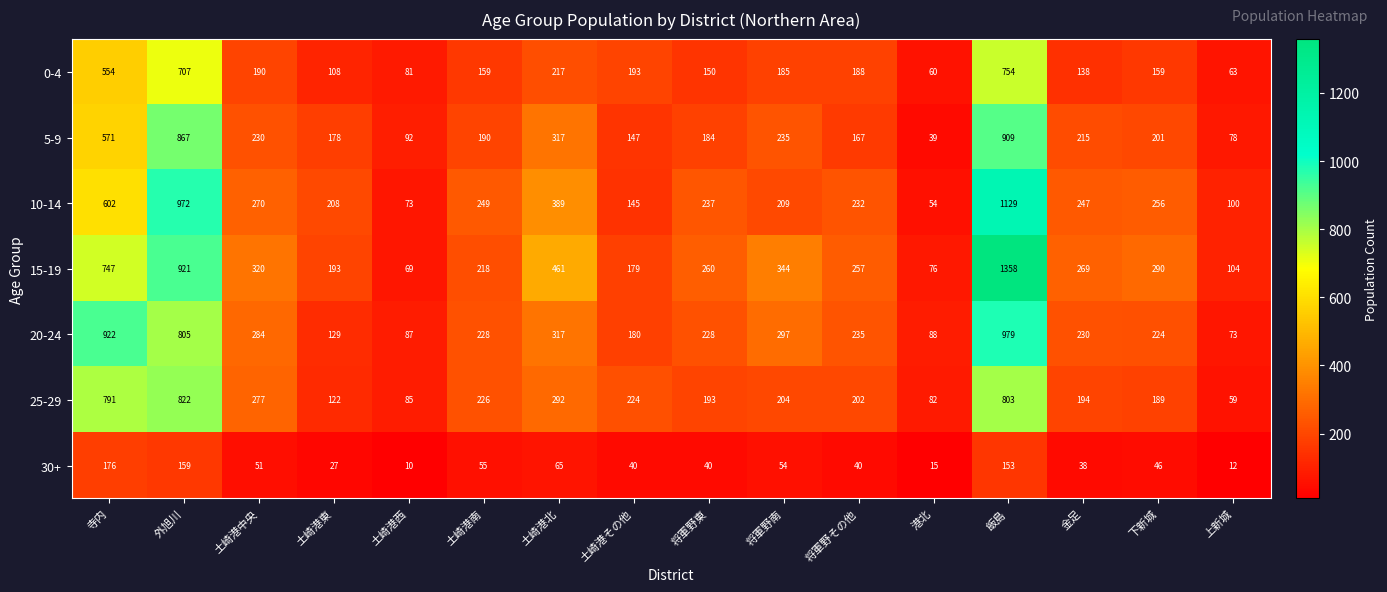

What is the sum of all 0-4 values?

3906